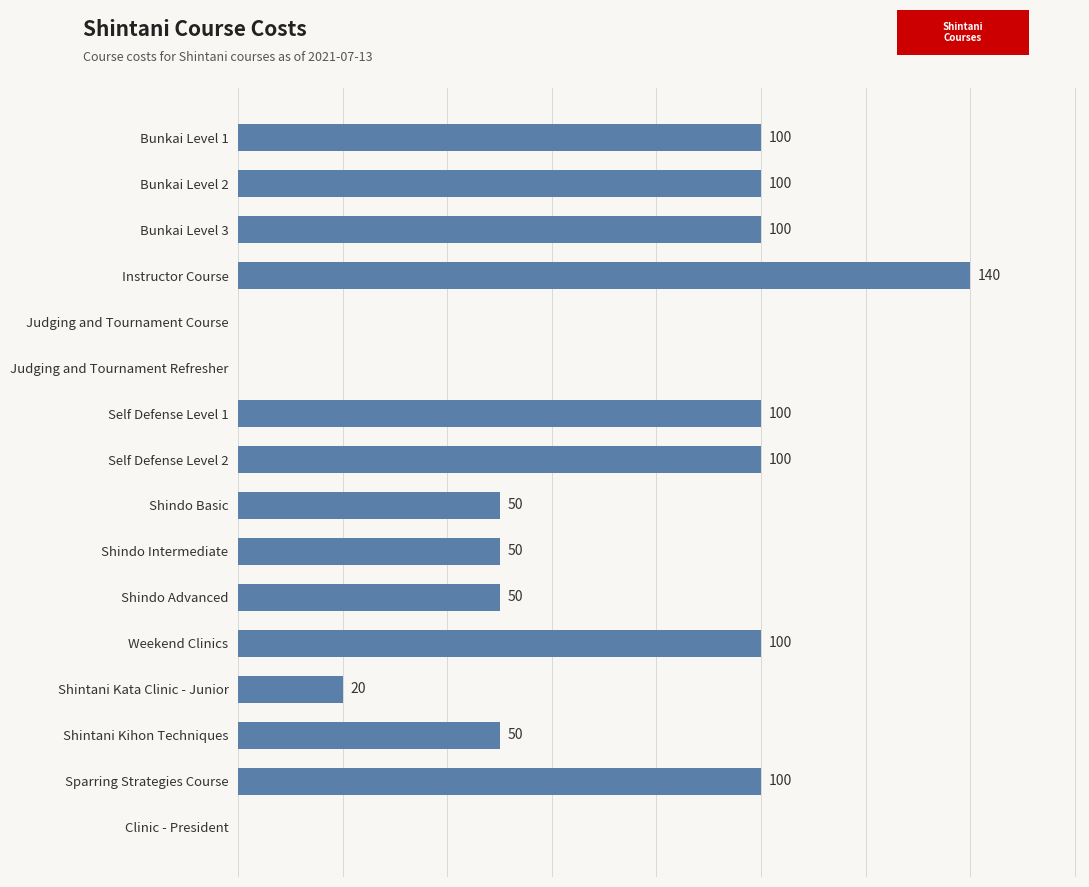

Between Bunkai Level 3 and Clinic - President, which is larger?

Bunkai Level 3